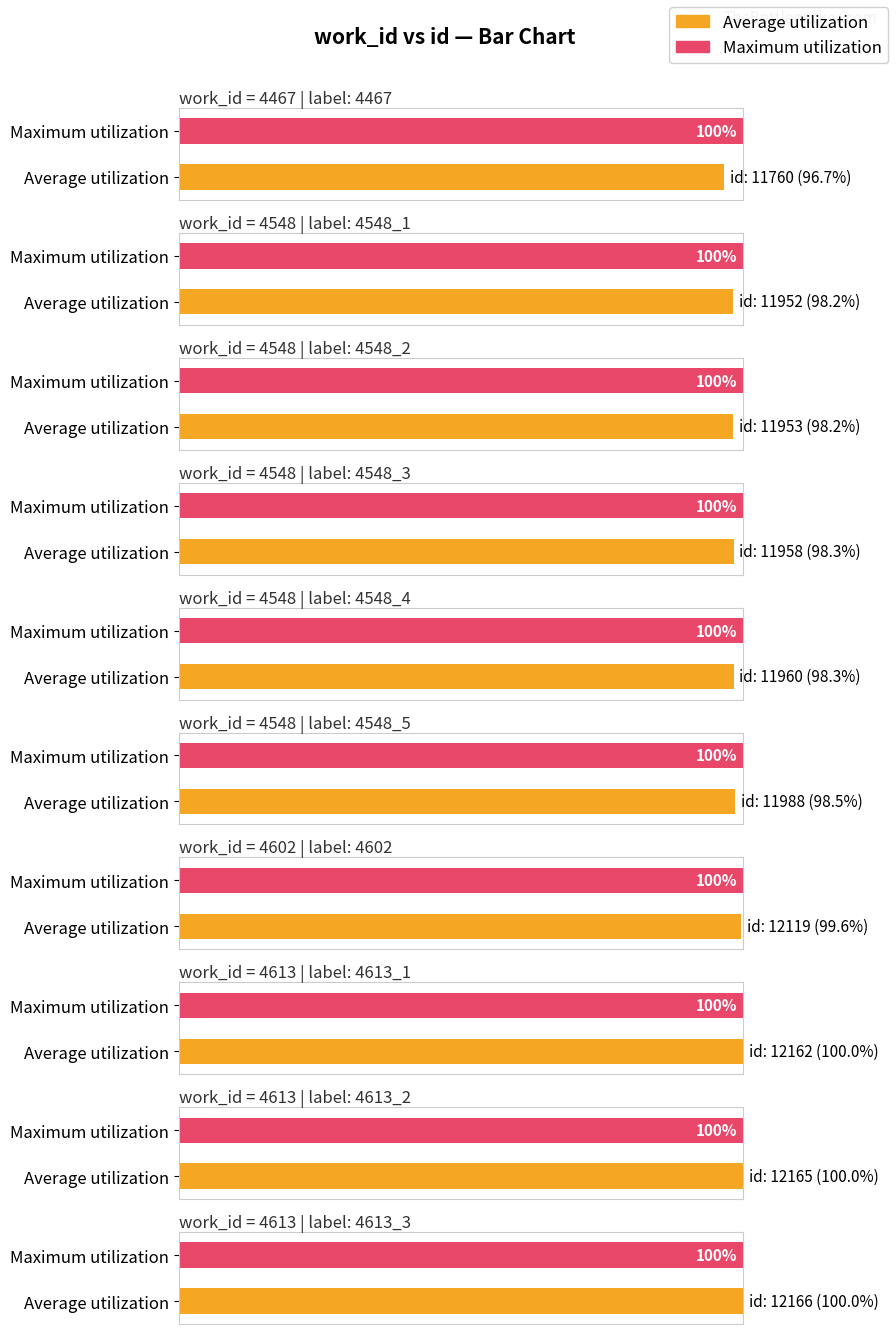

Which category has the lowest value across all series?

4467